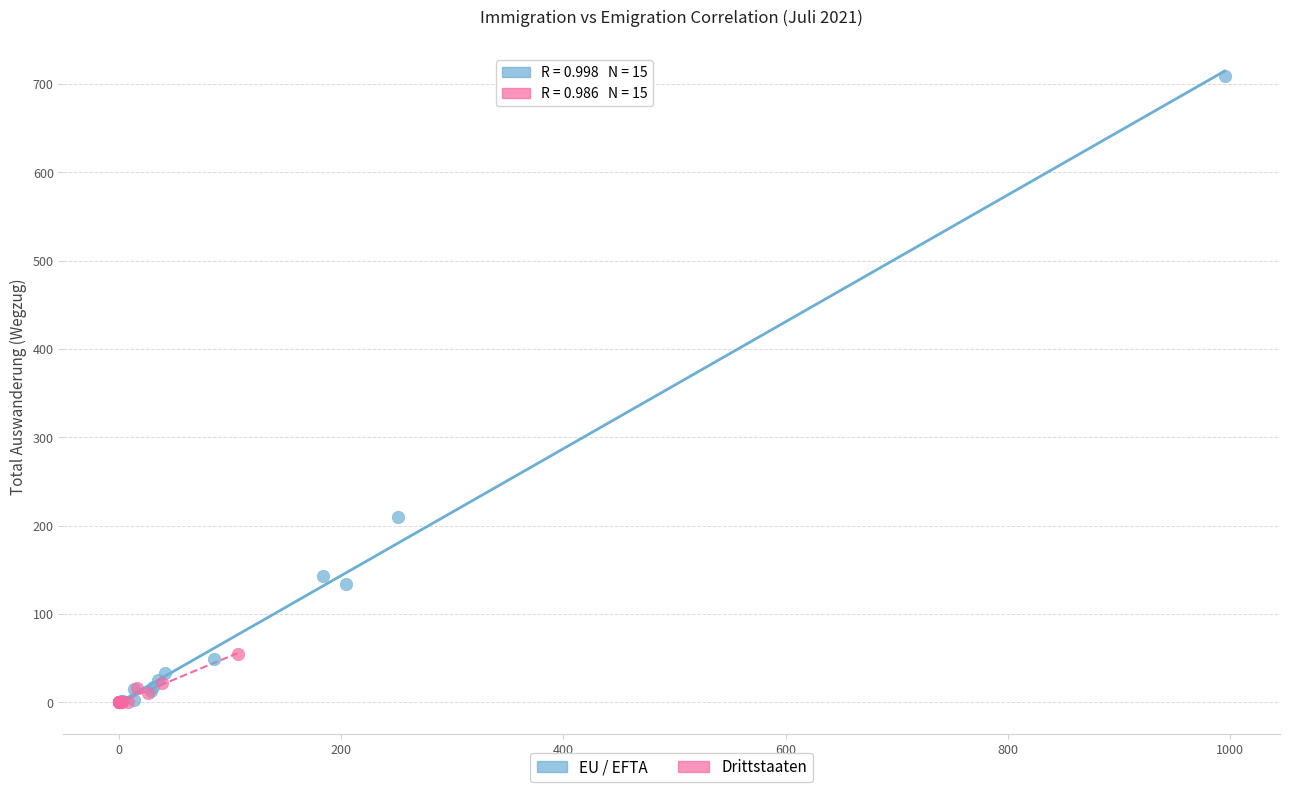

What are all the series names shown in the legend?

EU / EFTA, Drittstaaten